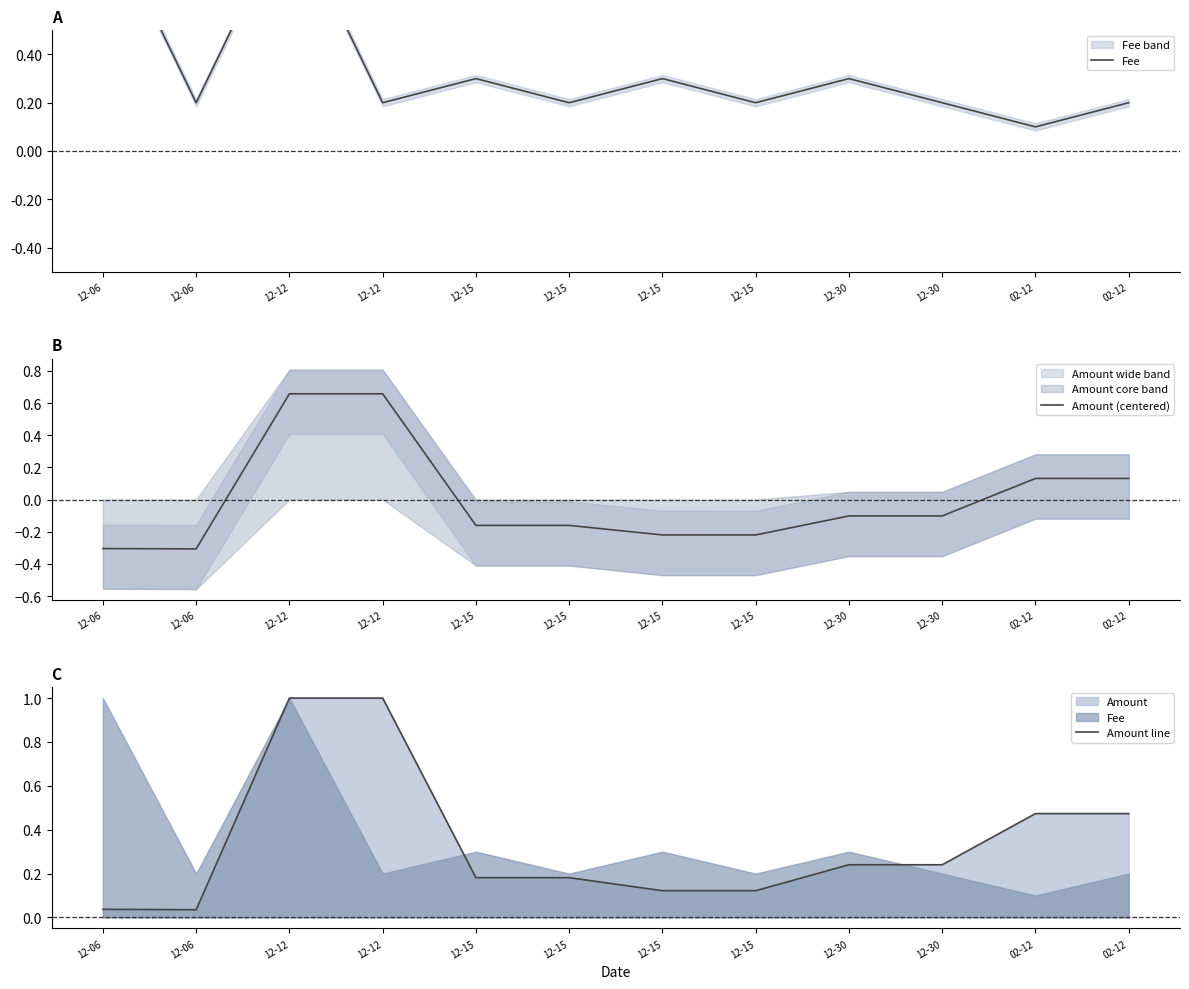

At how many categories does at least one series exceed 0?

12